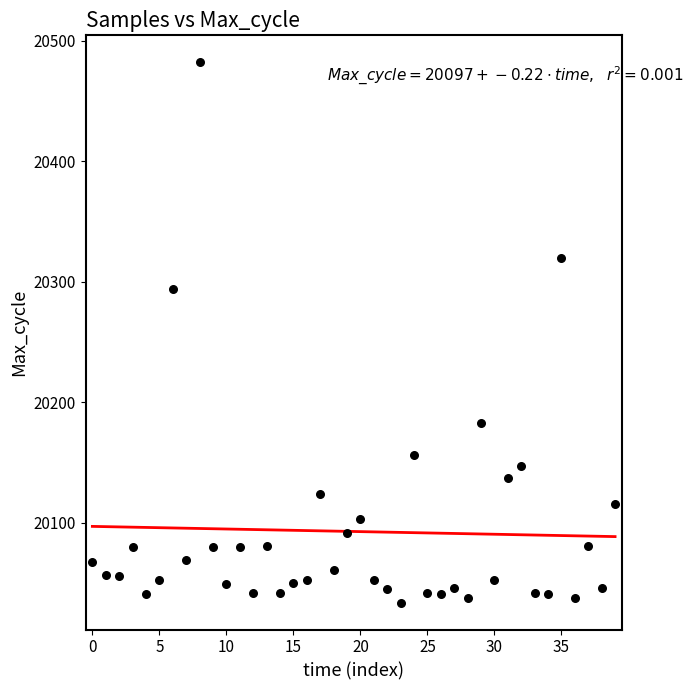

What Y value in the scatter plot is closest to 20258?

20294